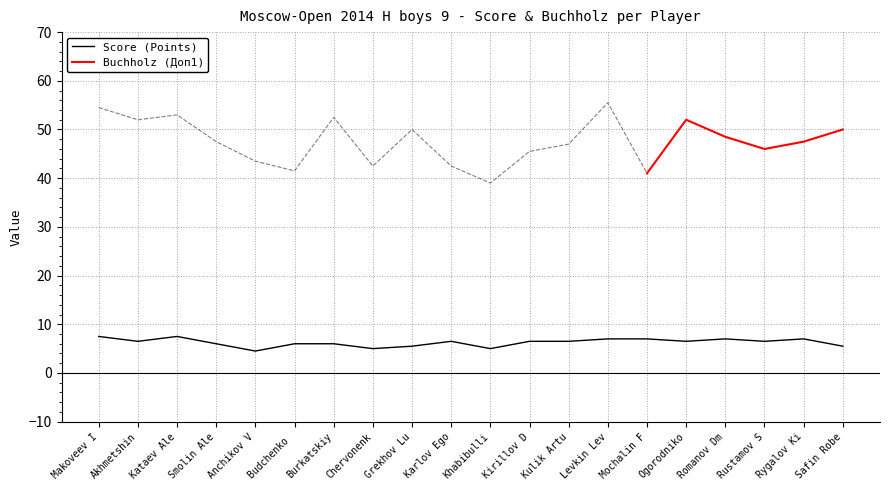

What is the sum of all values?

125.5